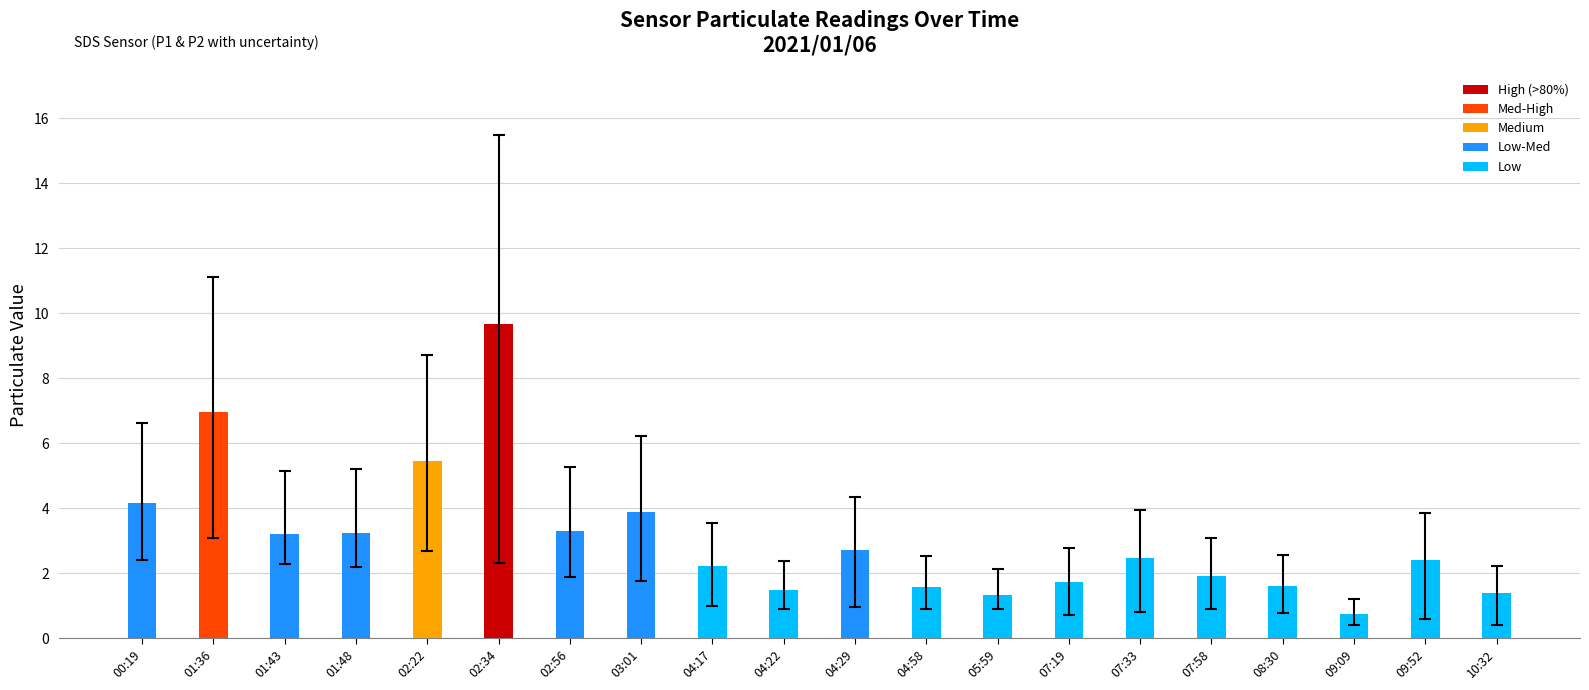

What position from the right is 09:09?

3